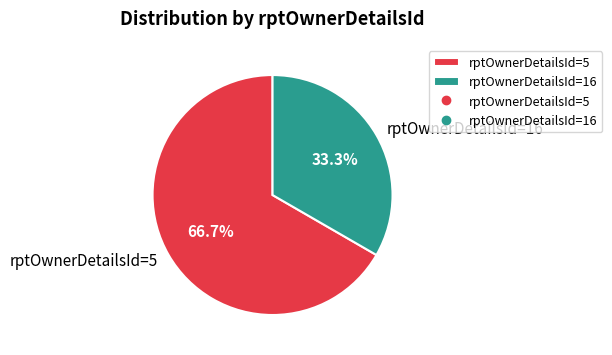

What percentage is the rptOwnerDetailsId=5 slice, to the nearest percent?

67%